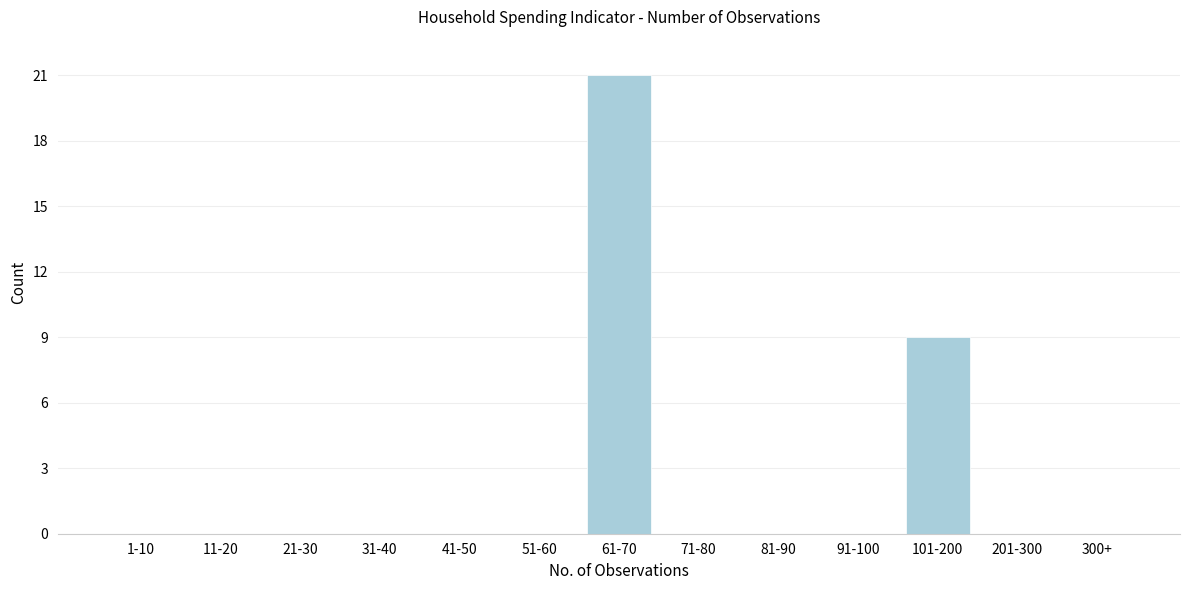

Reading right to left, transcribe all the data shown in this chart.

300+=0	201-300=0	101-200=9	91-100=0	81-90=0	71-80=0	61-70=21	51-60=0	41-50=0	31-40=0	21-30=0	11-20=0	1-10=0